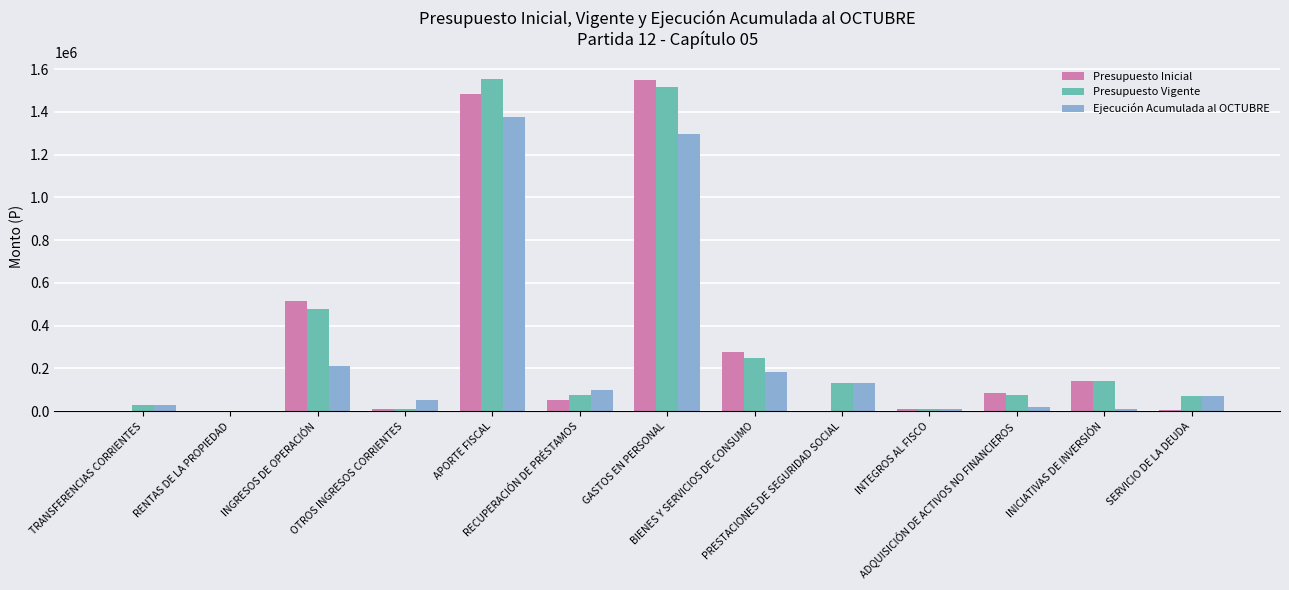

What is the sum of all Ejecución Acumulada al OCTUBRE values?

3485740